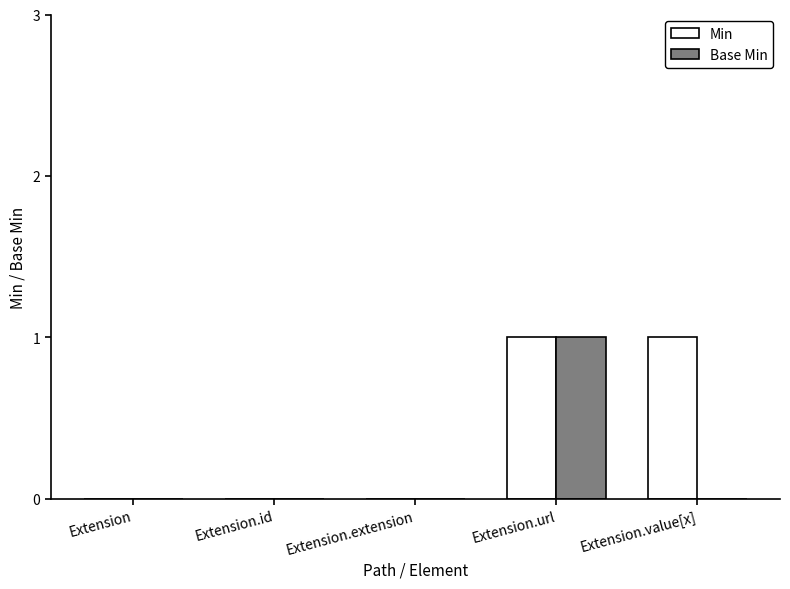

Reading left to right, extract all data points from this chart.

Min: Extension=0	Extension.id=0	Extension.extension=0	Extension.url=1	Extension.value[x]=1
Base Min: Extension=0	Extension.id=0	Extension.extension=0	Extension.url=1	Extension.value[x]=0